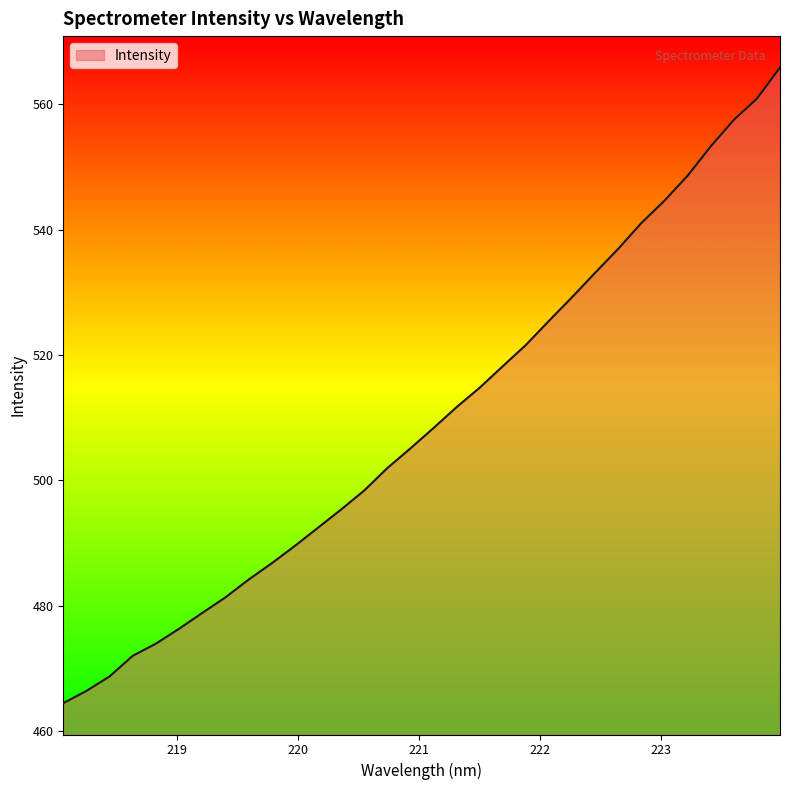

What is the maximum value shown in the chart?

565.9